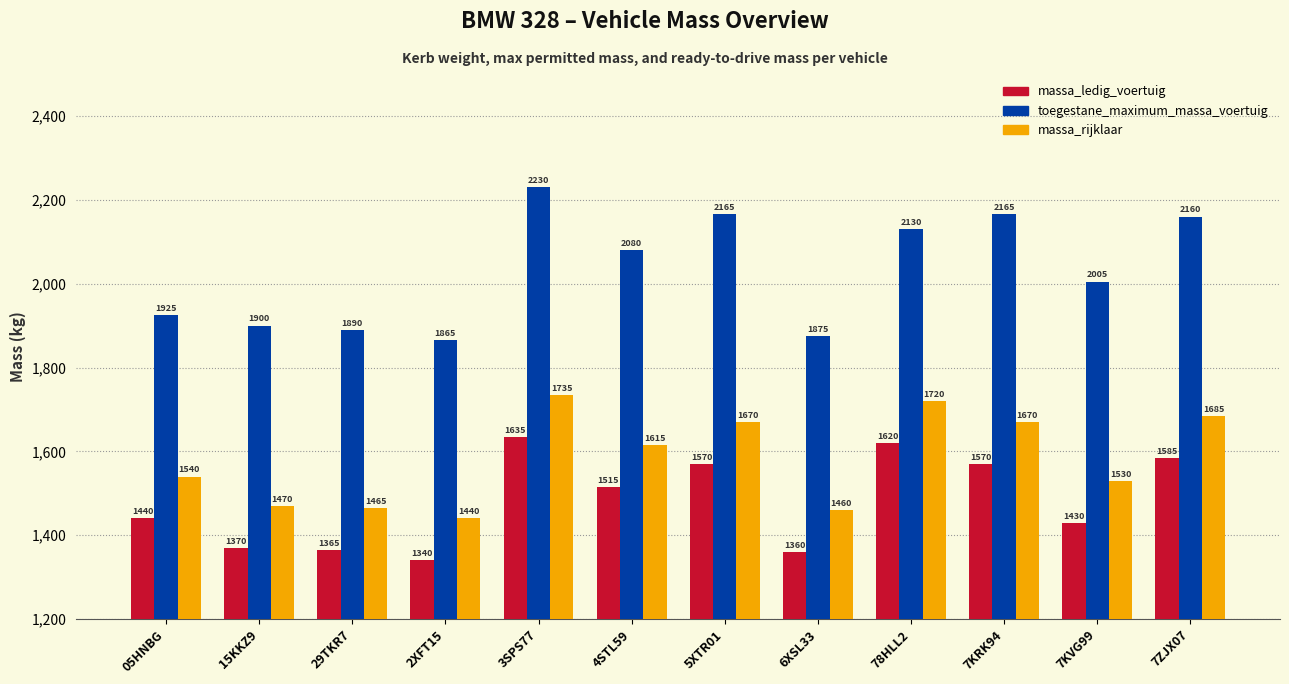

What is the difference between the highest and lowest values at 7ZJX07?

575